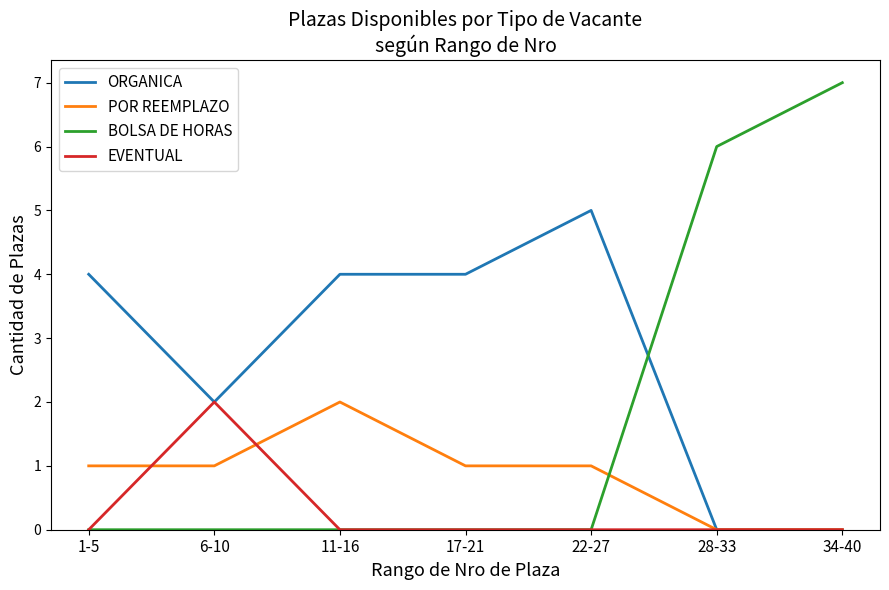

Does the chart have visible grid lines?

No